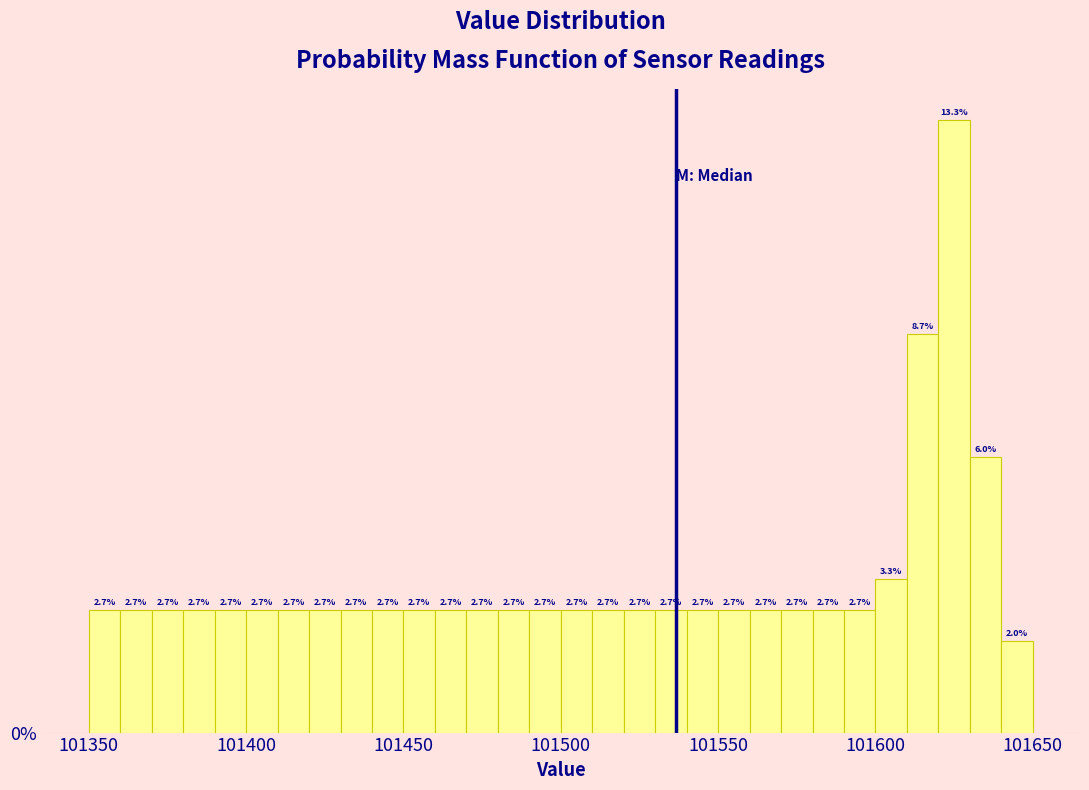

Read against the x-axis, roughly where is the centre of the tallest bar?

101625